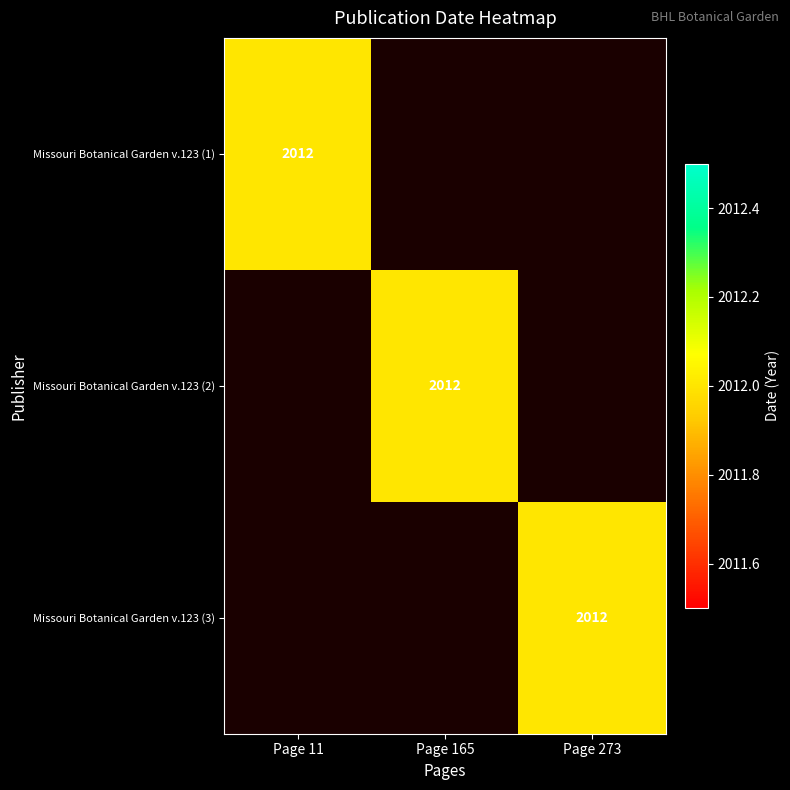

The value of Missouri Botanical Garden v.123 (3) at Page 273 is 2012. True or false?

True